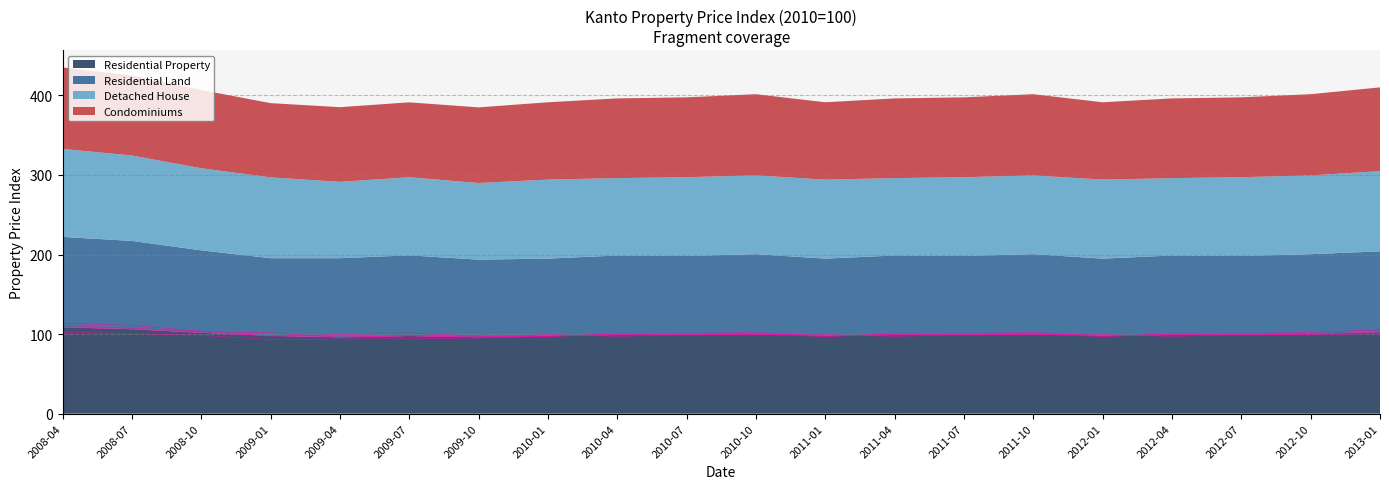

Between 2008-07 and 2011-10, which series saw the biggest shift?

Residential Land